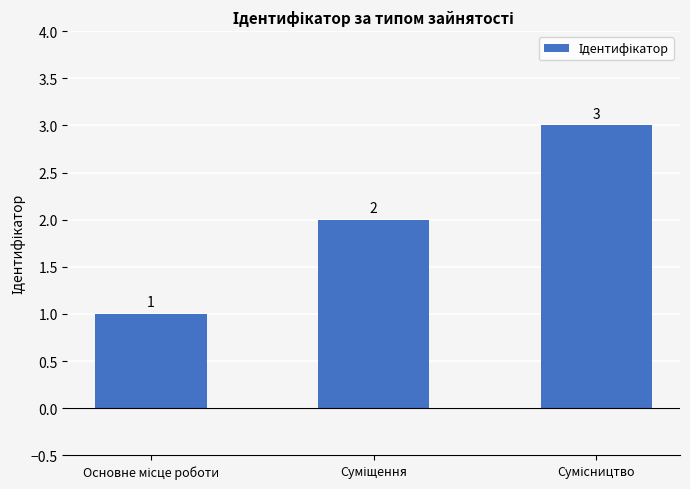

What is the sum of all values?

6